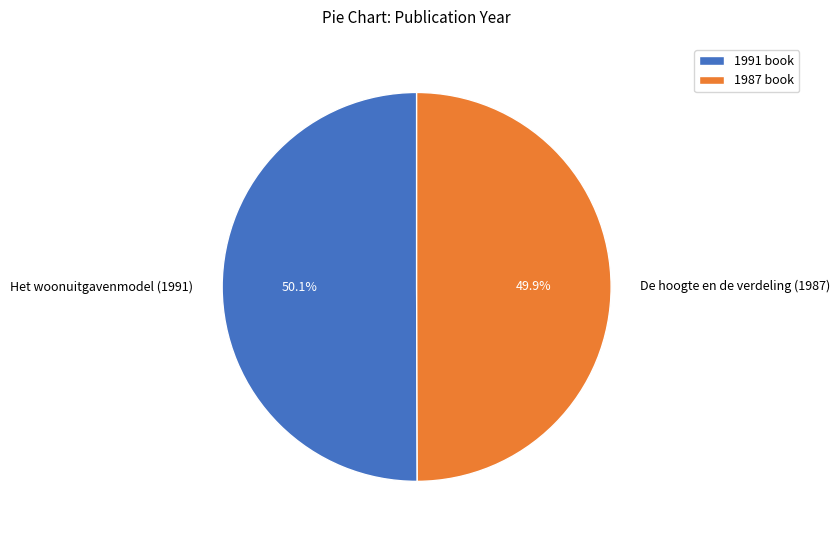

To the nearest percent, what is the combined percentage of Het woonuitgavenmodel (1991) and De hoogte en de verdeling (1987)?

100%